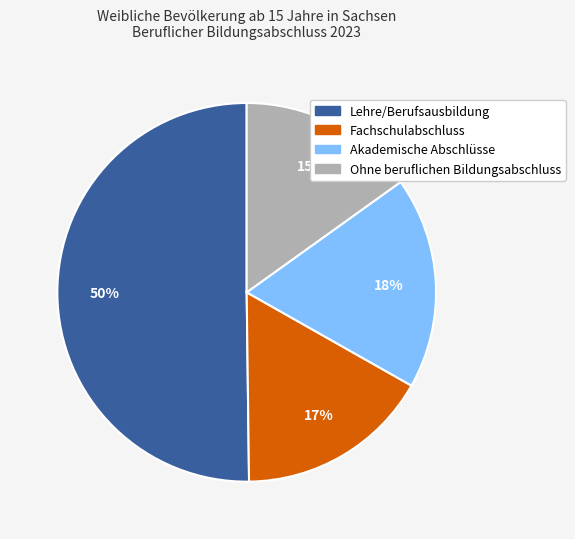

What is the largest slice in the pie chart?

Lehre/Berufsausbildung